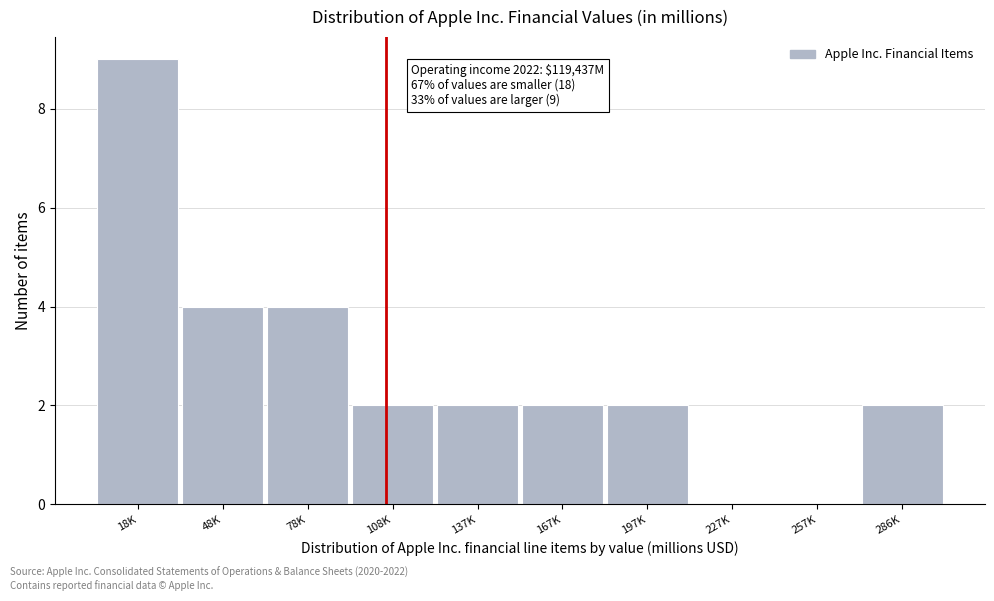

Reading left to right, list all the values displayed in this chart.

18K=9	48K=4	78K=4	108K=2	137K=2	167K=2	197K=2	227K=0	257K=0	286K=2